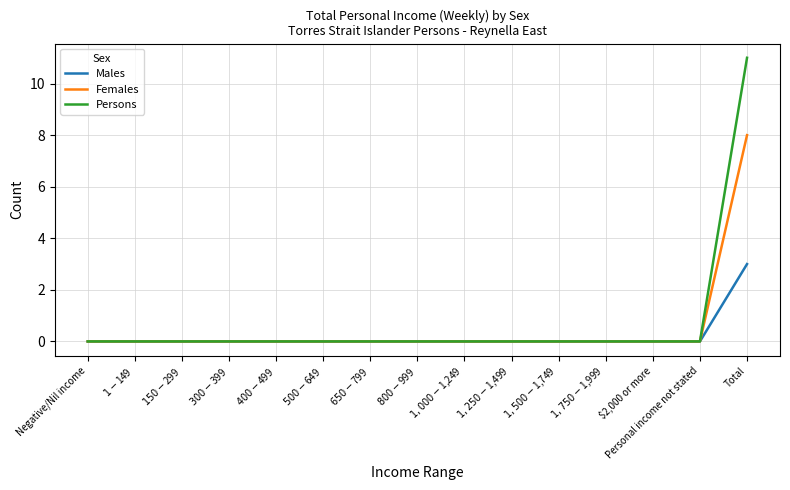

What position from the right is $1,250-$1,499?

6